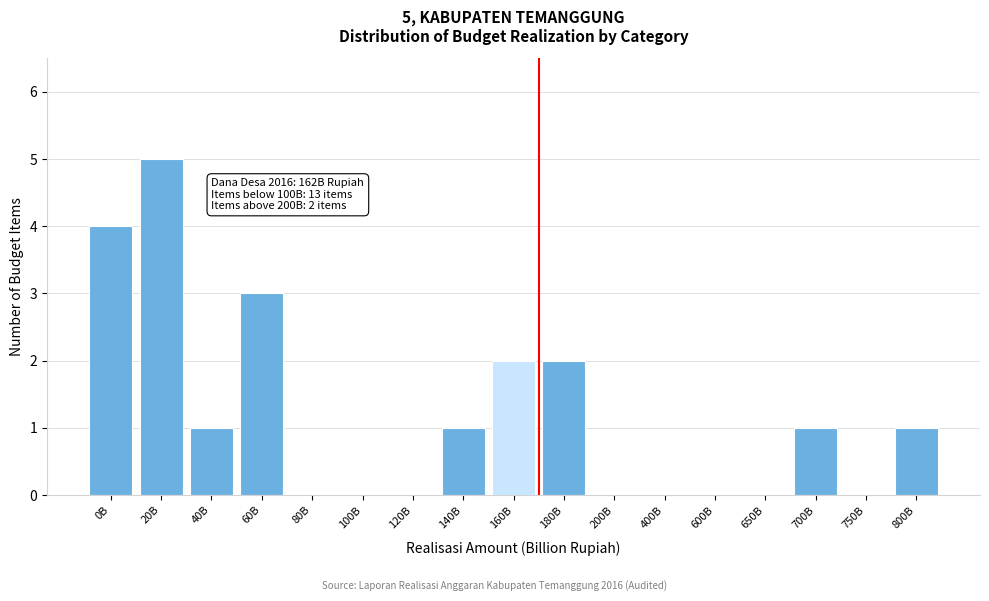

Reading right to left, transcribe all the data shown in this chart.

800B=1	750B=0	700B=1	650B=0	600B=0	400B=0	200B=0	180B=2	160B=2	140B=1	120B=0	100B=0	80B=0	60B=3	40B=1	20B=5	0B=4